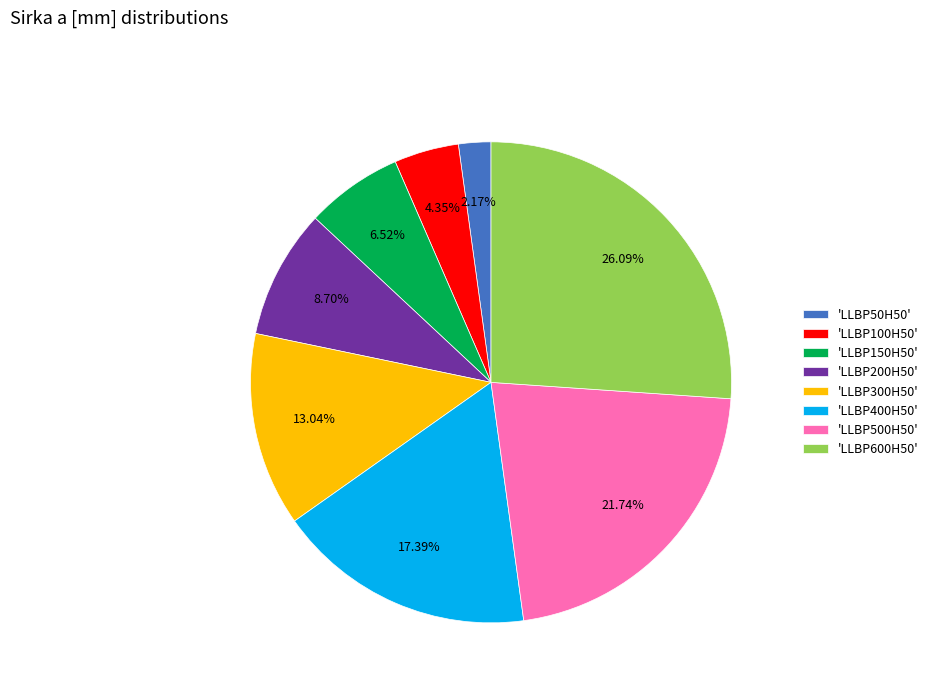

Which slice is the smallest?

'LLBP50H50'